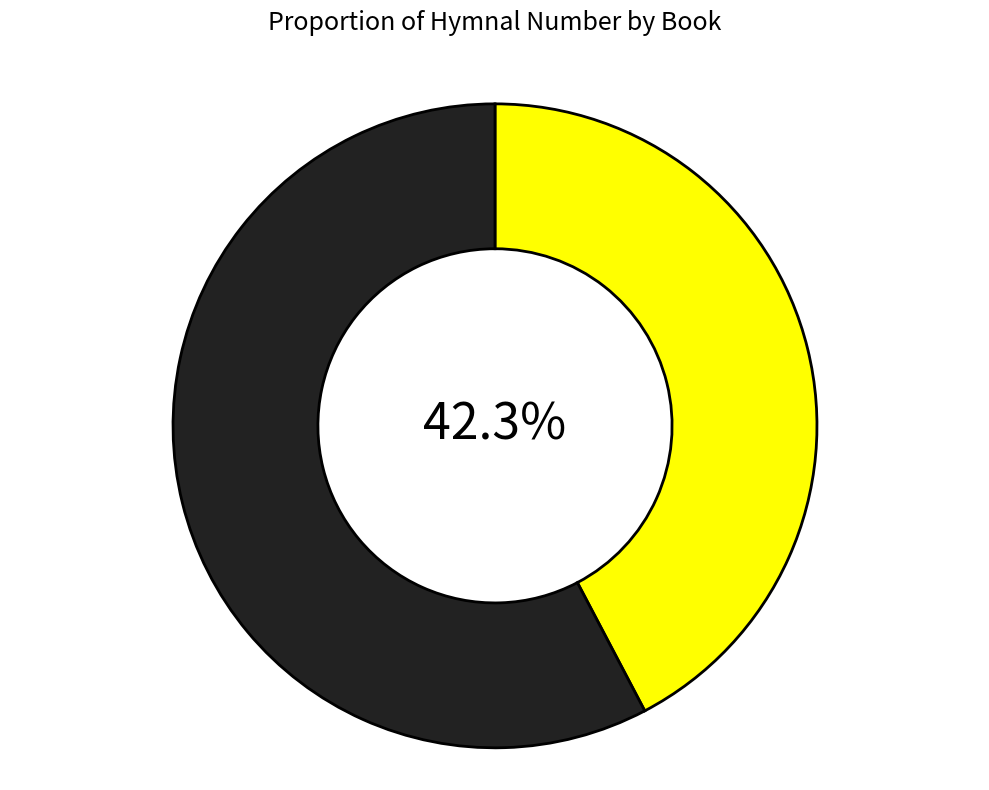

Is there a majority slice in this chart?

Yes